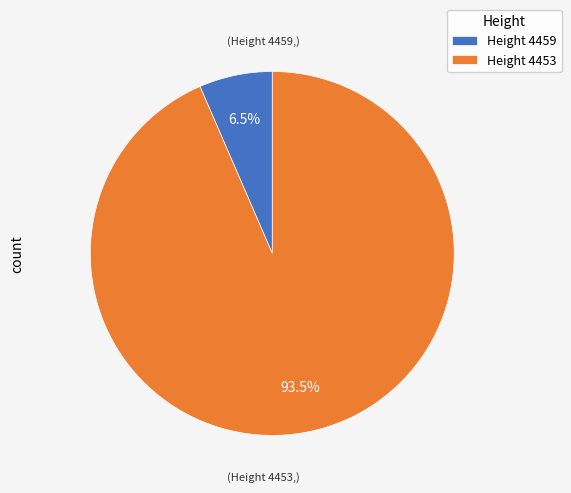

Combined, what portion of the pie is Height 4459 and Height 4453?

100.0%